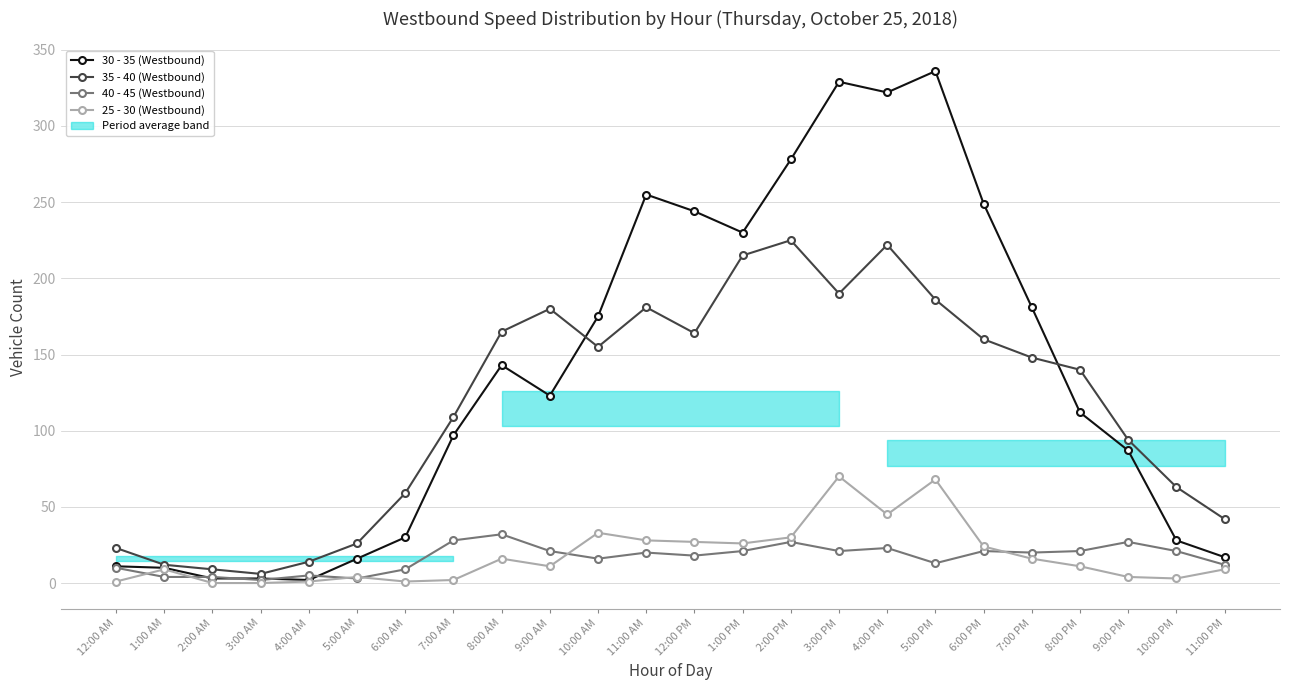

What is the highest value of the 35 - 40 (Westbound) series?

225